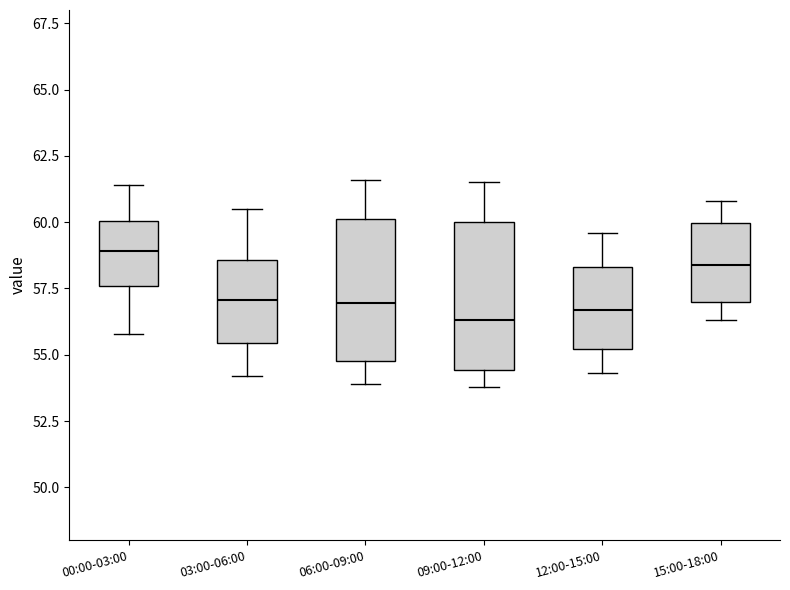

Reading left to right, read every box against the y-axis: the position of its median line, the range the box covers, and the ends of its whiskers. The values are not printed on the chart, so give them approximately, as read against the axis.

00:00-03:00: median 59.0, box 57.5 to 60.0, whiskers 56.0 to 61.5
03:00-06:00: median 57.0, box 55.5 to 58.5, whiskers 54.0 to 60.5
06:00-09:00: median 57.0, box 55.0 to 60.0, whiskers 54.0 to 61.5
09:00-12:00: median 56.5, box 54.5 to 60.0, whiskers 54.0 to 61.5
12:00-15:00: median 56.5, box 55.0 to 58.5, whiskers 54.5 to 59.5
15:00-18:00: median 58.5, box 57.0 to 60.0, whiskers 56.5 to 61.0